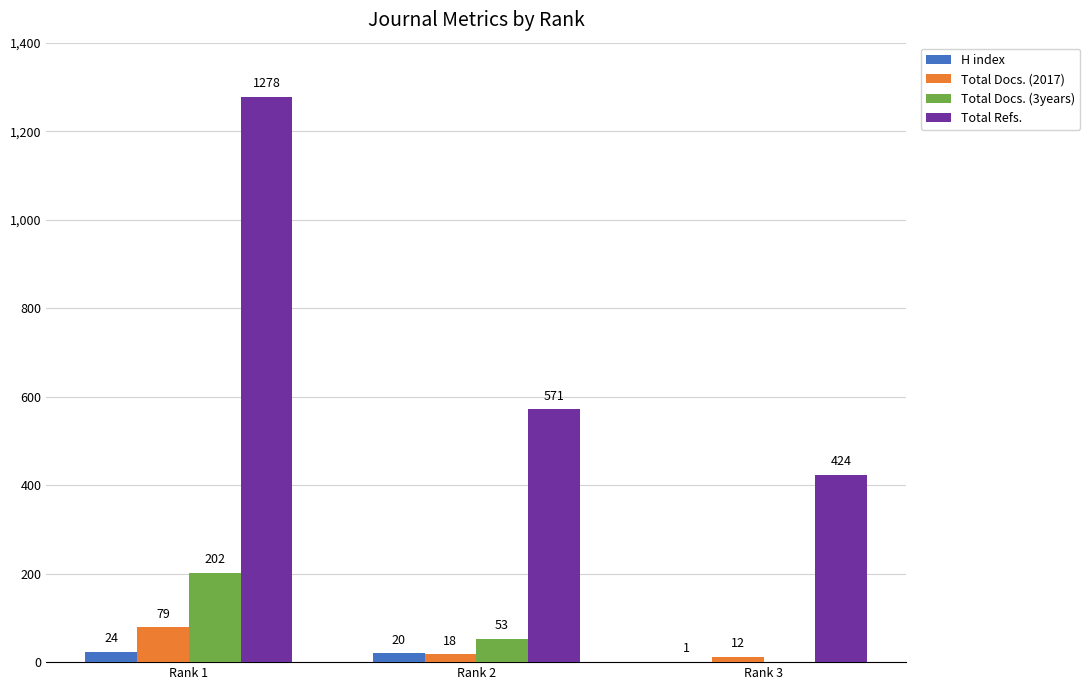

Reading right to left, extract all data points from this chart.

H index: Rank 3=1	Rank 2=20	Rank 1=24
Total Docs. (2017): Rank 3=12	Rank 2=18	Rank 1=79
Total Docs. (3years): Rank 3=0	Rank 2=53	Rank 1=202
Total Refs.: Rank 3=424	Rank 2=571	Rank 1=1278